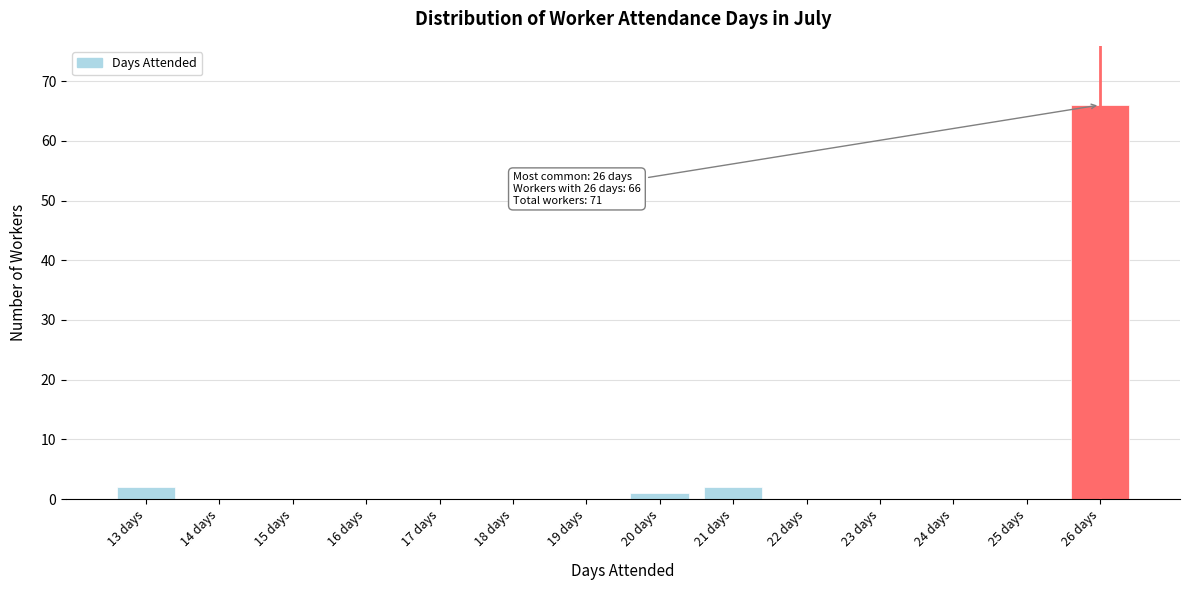

Which range on the x-axis has the tallest bar?

25.5 to 26.5